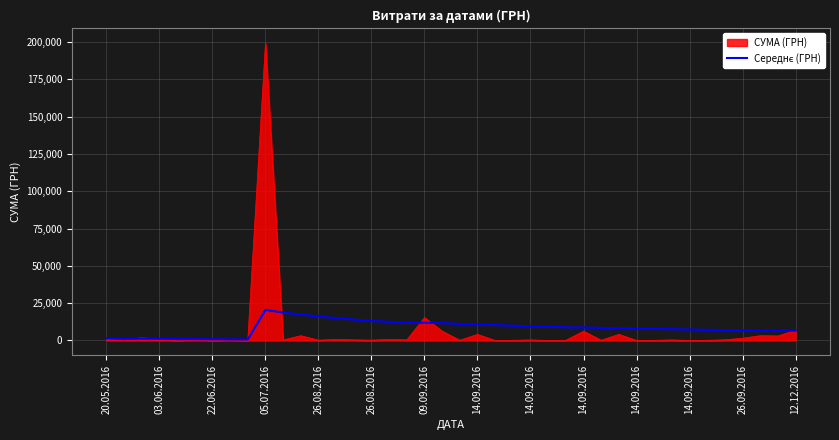

Which series has the widest spread of values?

СУМА (ГРН)